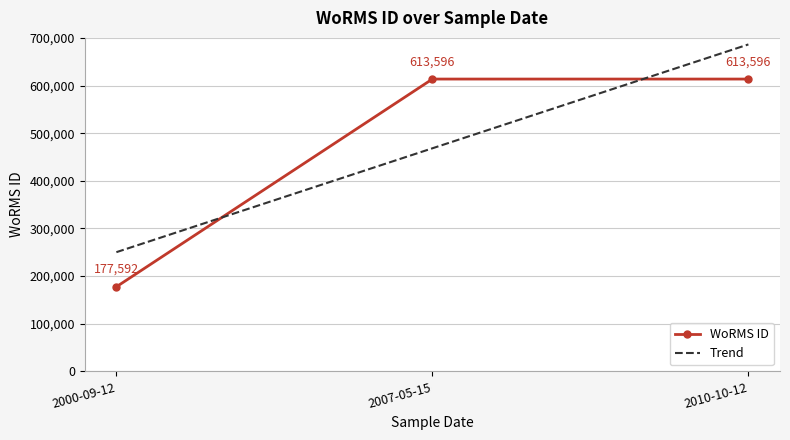

The chart shows a value of 105631 at 2000-09-12. True or false?

False